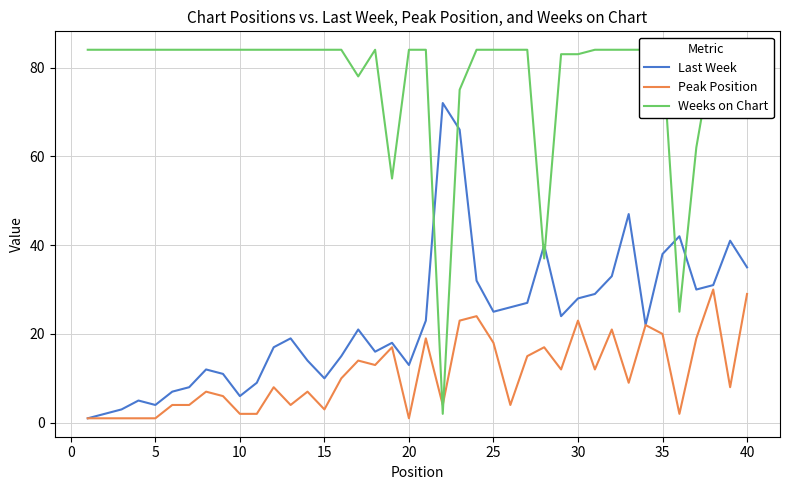

Is the value of Peak Position at 5 greater than the value of Last Week at 10?

No